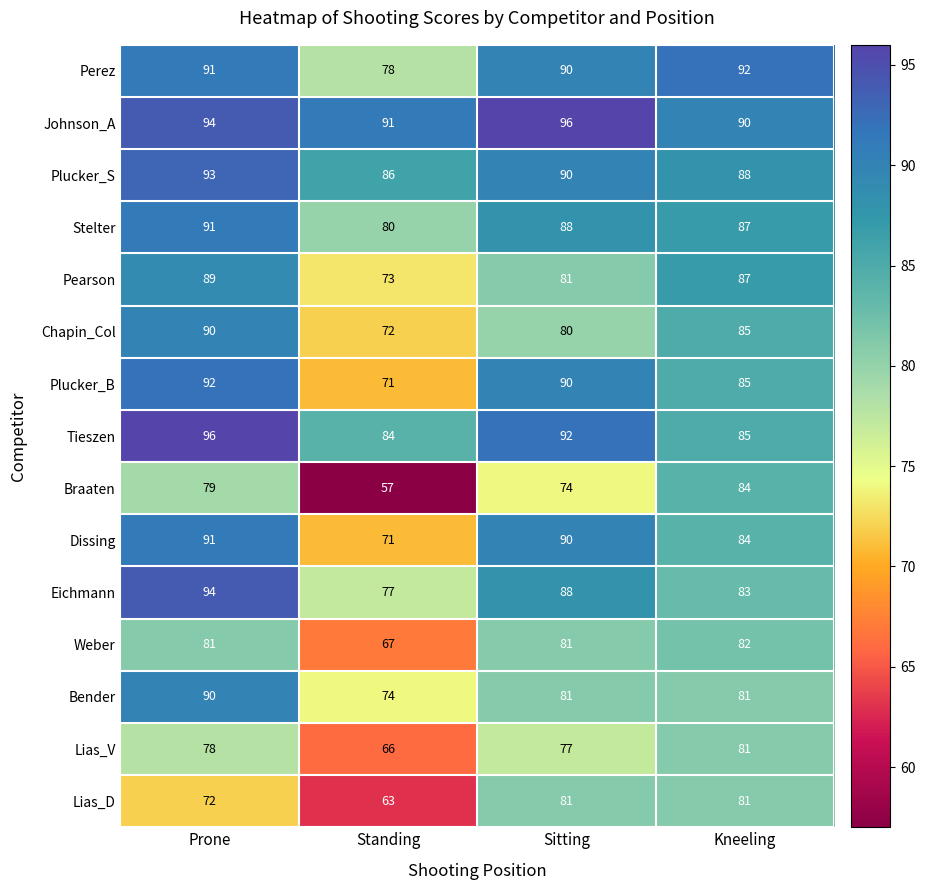

What is the sum of all Dissing values?

336